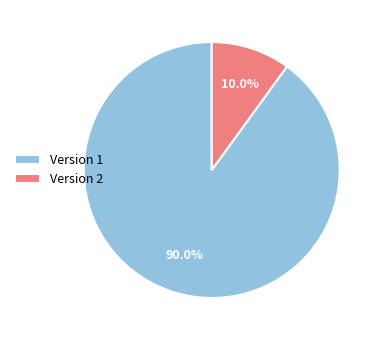

Is it true that Version 1 is 48% of the pie?

False